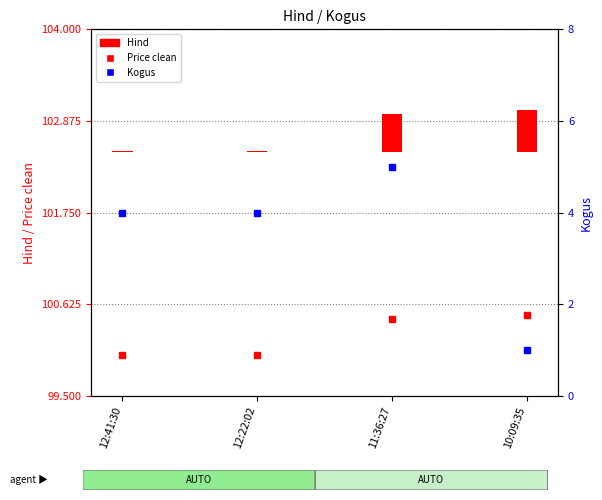

Which category has the lowest value in the Price clean series?

12:41:30